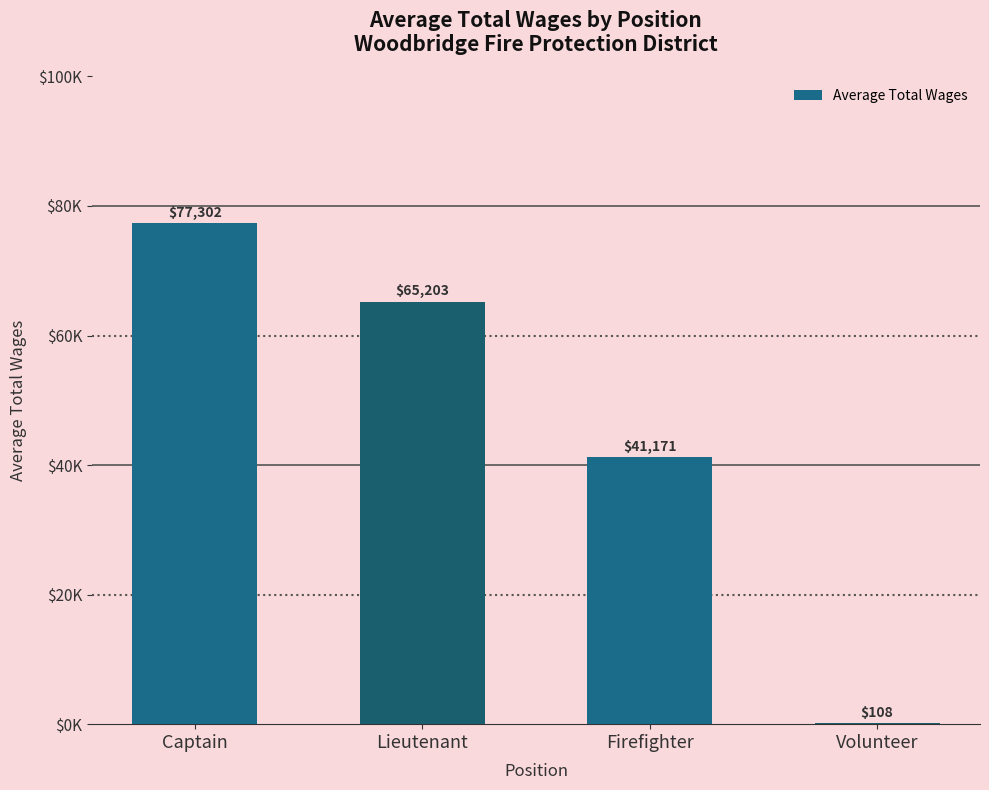

Is it true that the value at Volunteer is 108.0?

True